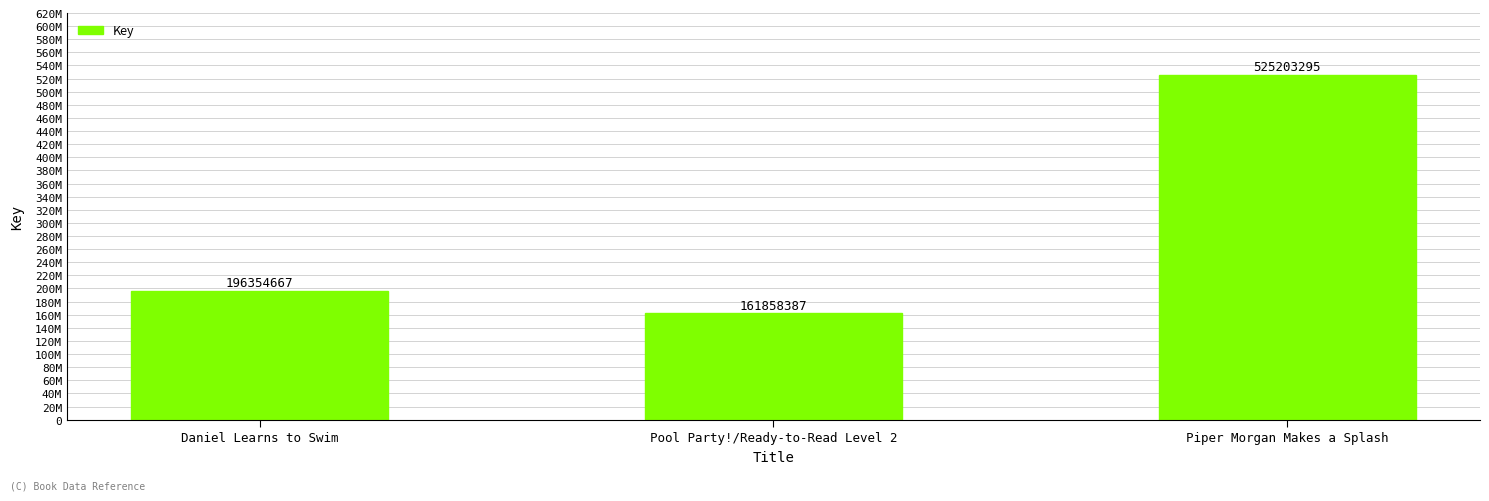

Does the chart contain any negative values?

No